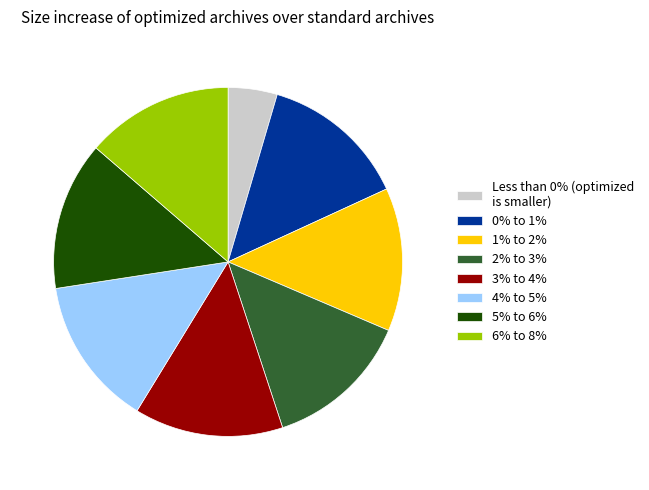

Is there any slice that represents more than half of the pie?

No